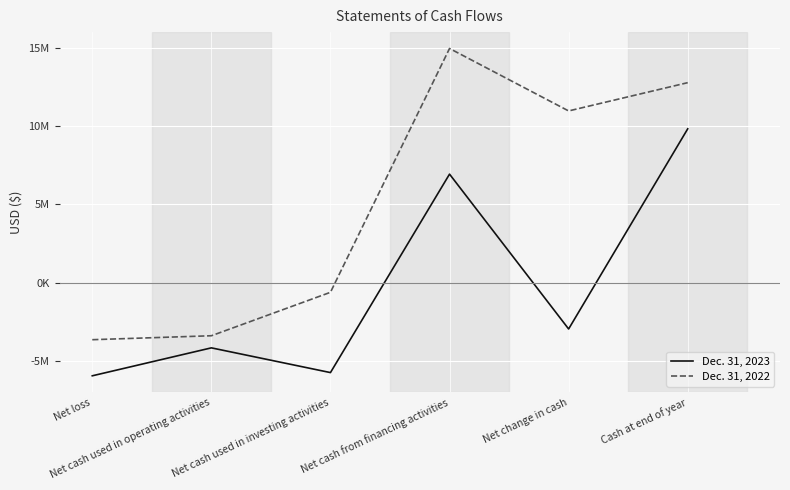

What position from the right is Net loss?

6